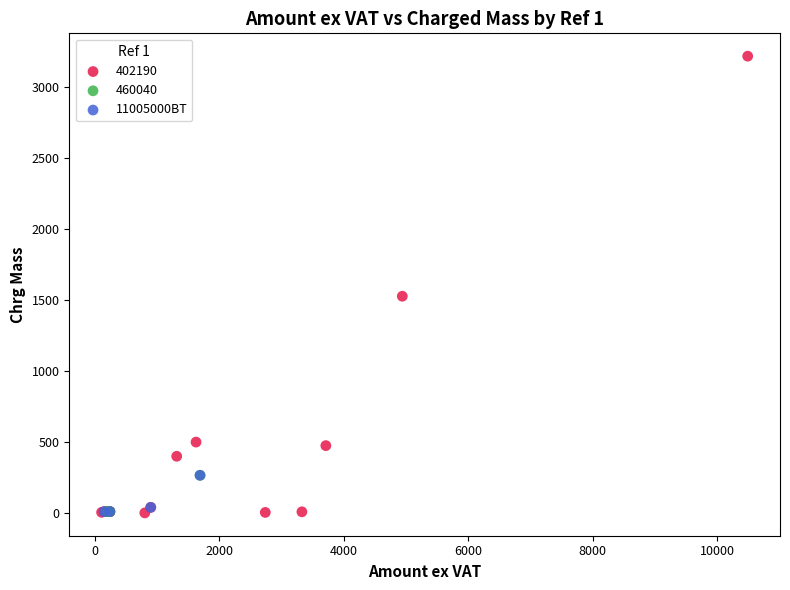

Which series reaches the maximum Y coordinate?

402190